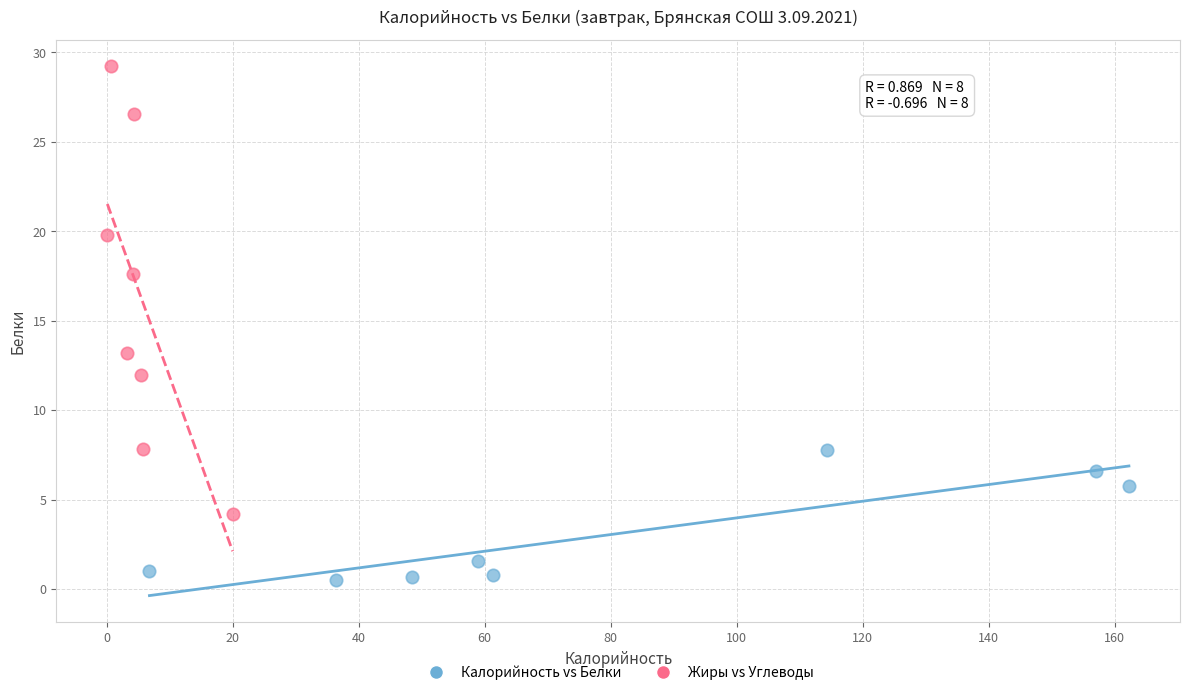

Which series reaches the maximum Y coordinate?

Жиры vs Углеводы